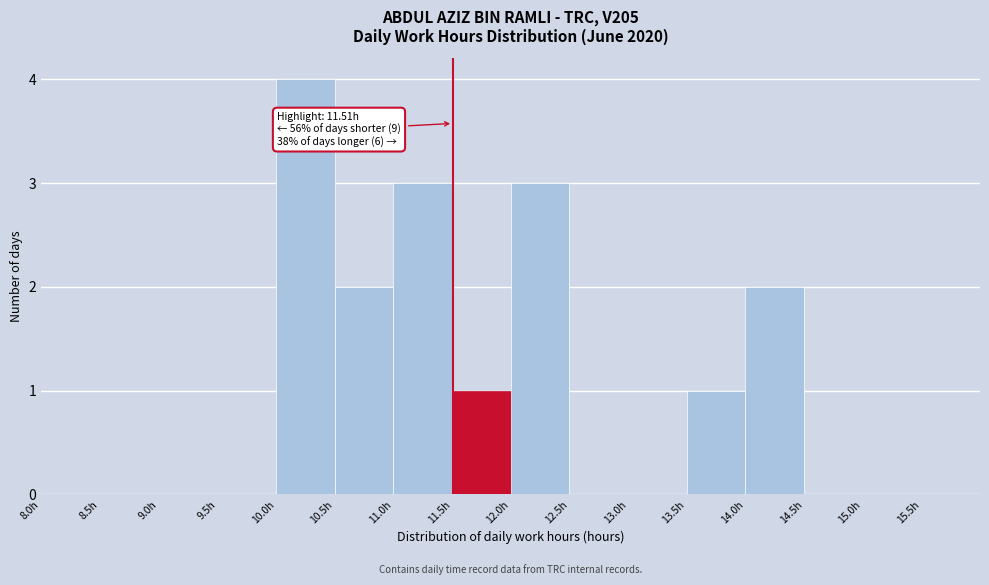

Over which range of the x-axis is the bar tallest?

10.0 to 10.5